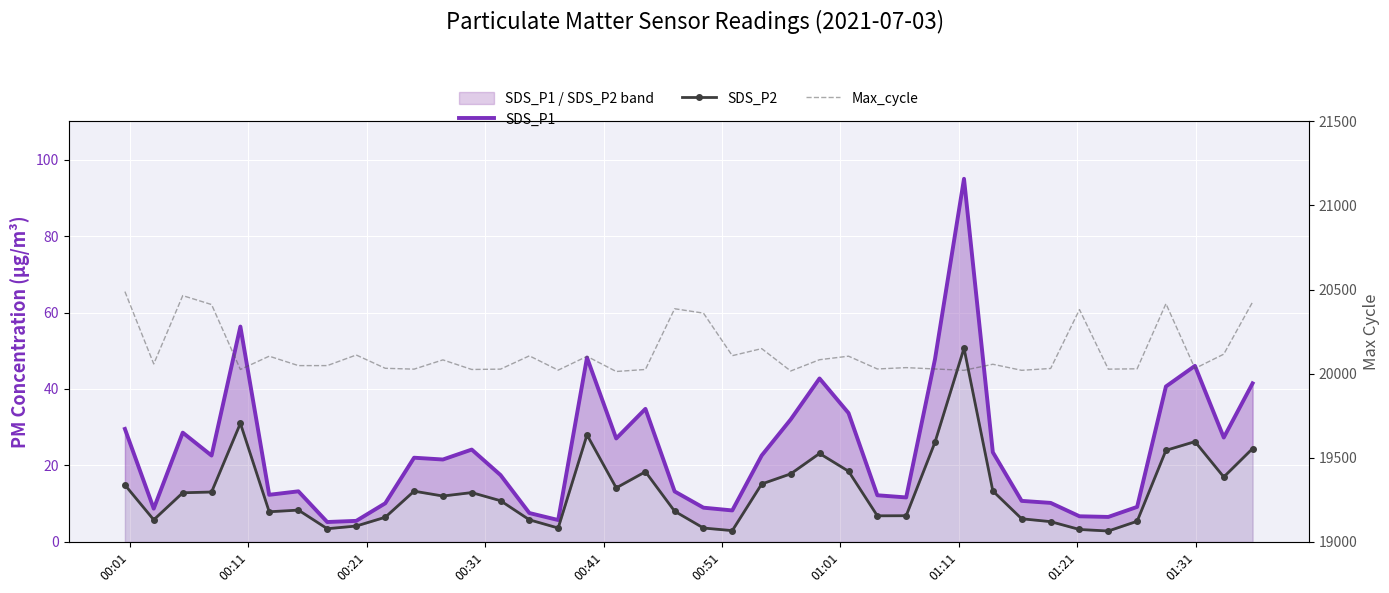

What is the total value across all series at 01:21?

20120.7